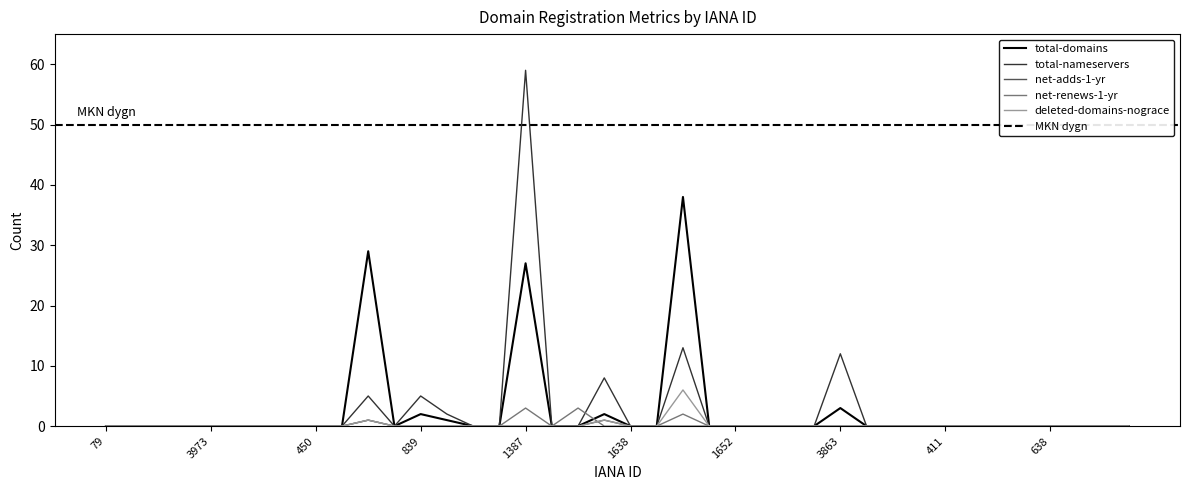

At 1112, list the series in order from largest to smallest.

total-domains, total-nameservers, net-adds-1-yr, net-renews-1-yr, deleted-domains-nograce